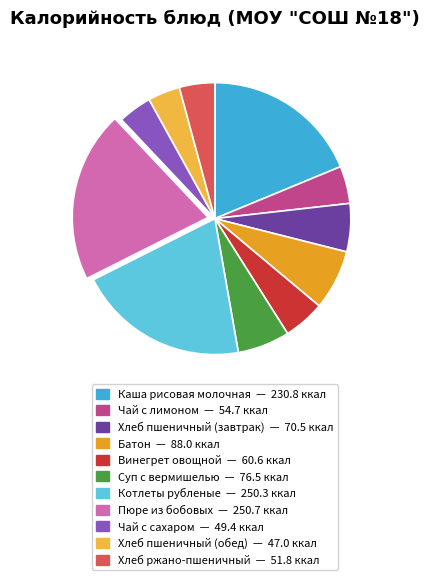

Combined, do Чай с лимоном and Винегрет овощной account for over 50%?

No